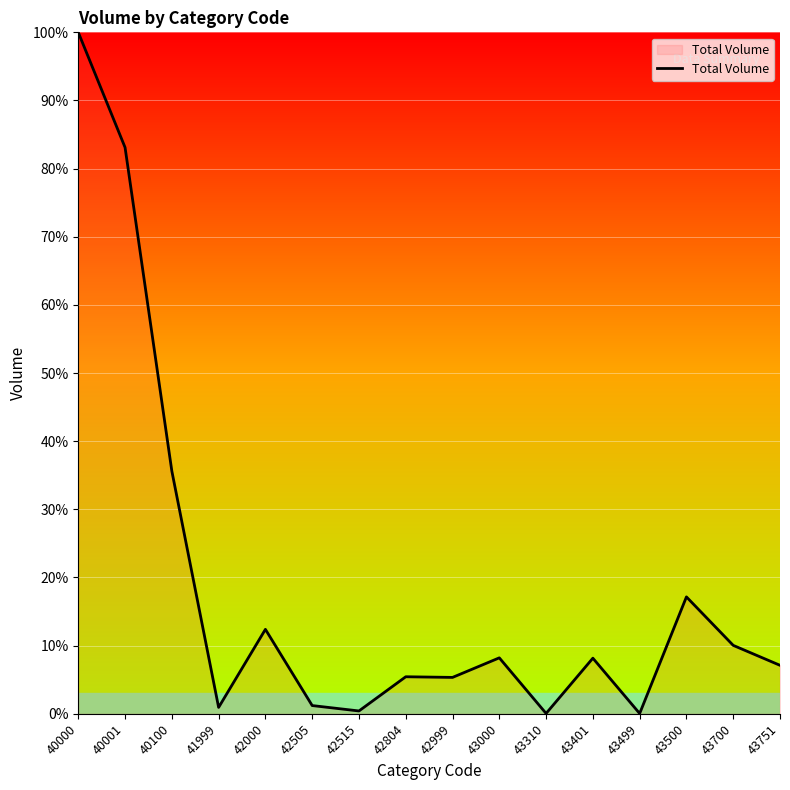

Where is the data nearest to the value 50?

40100